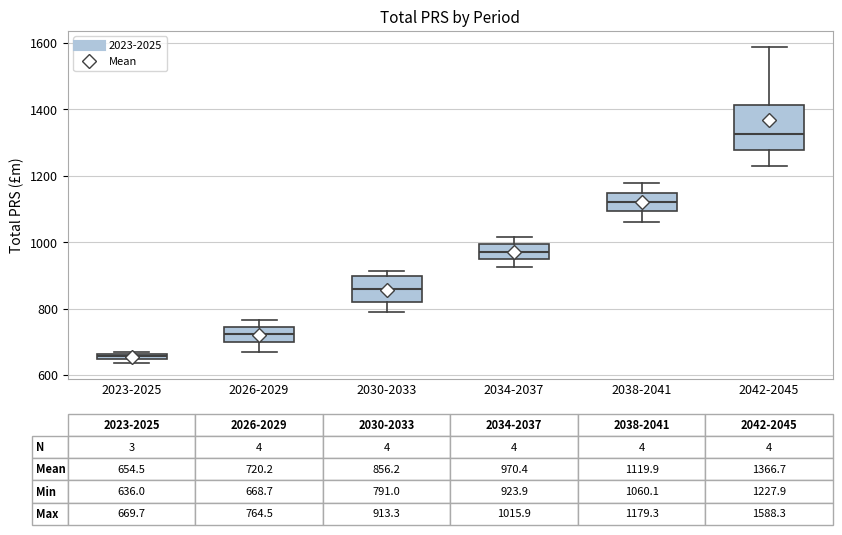

Which box's median line is the highest?

2042-2045